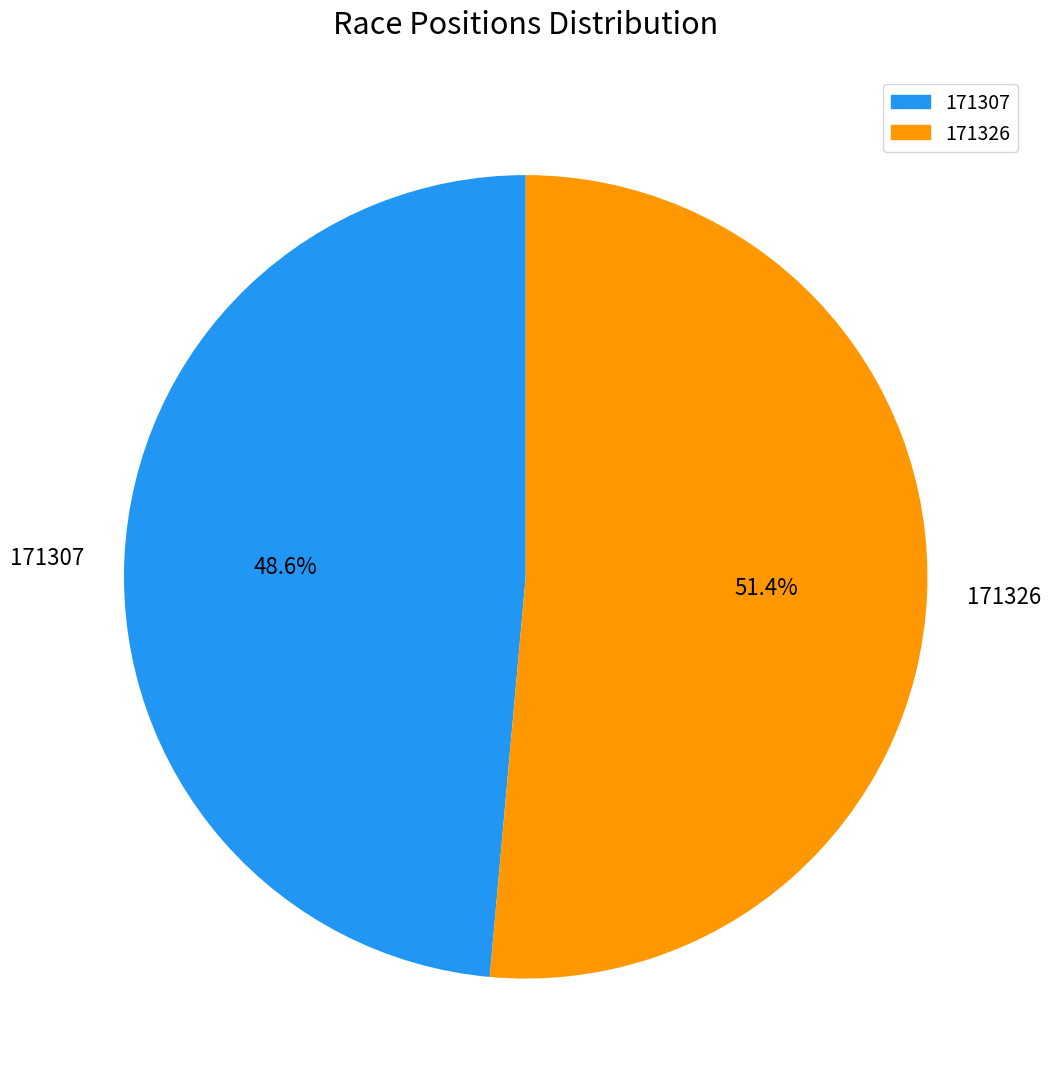

Is it true that 171307 is 49% of the pie?

True